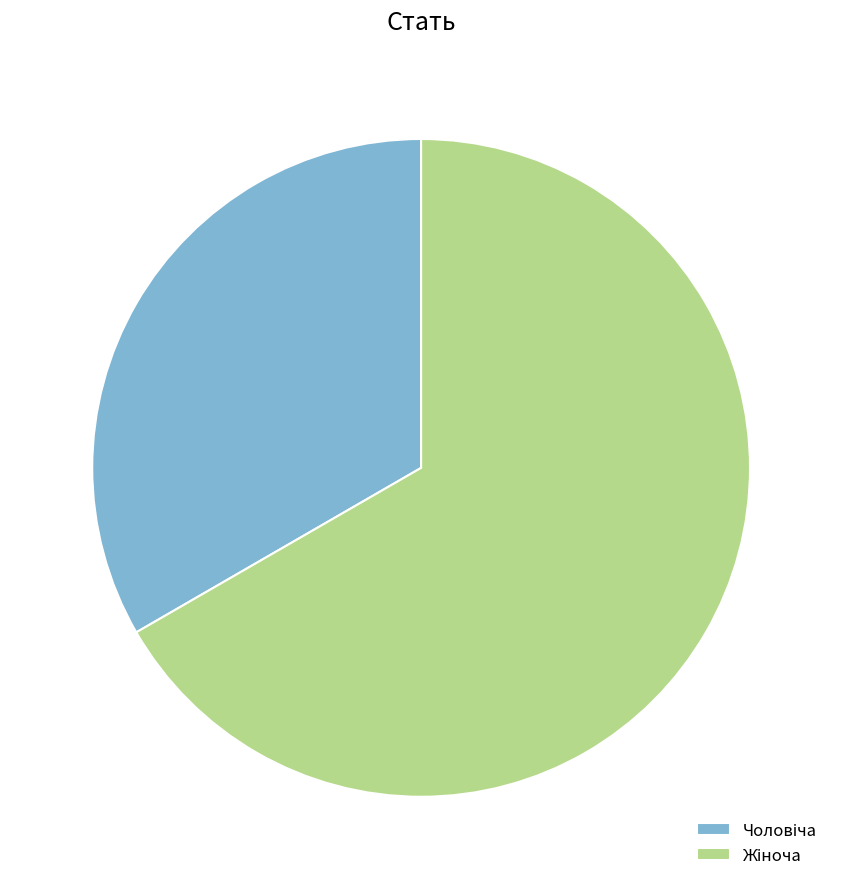

Is there a majority slice in this chart?

Yes